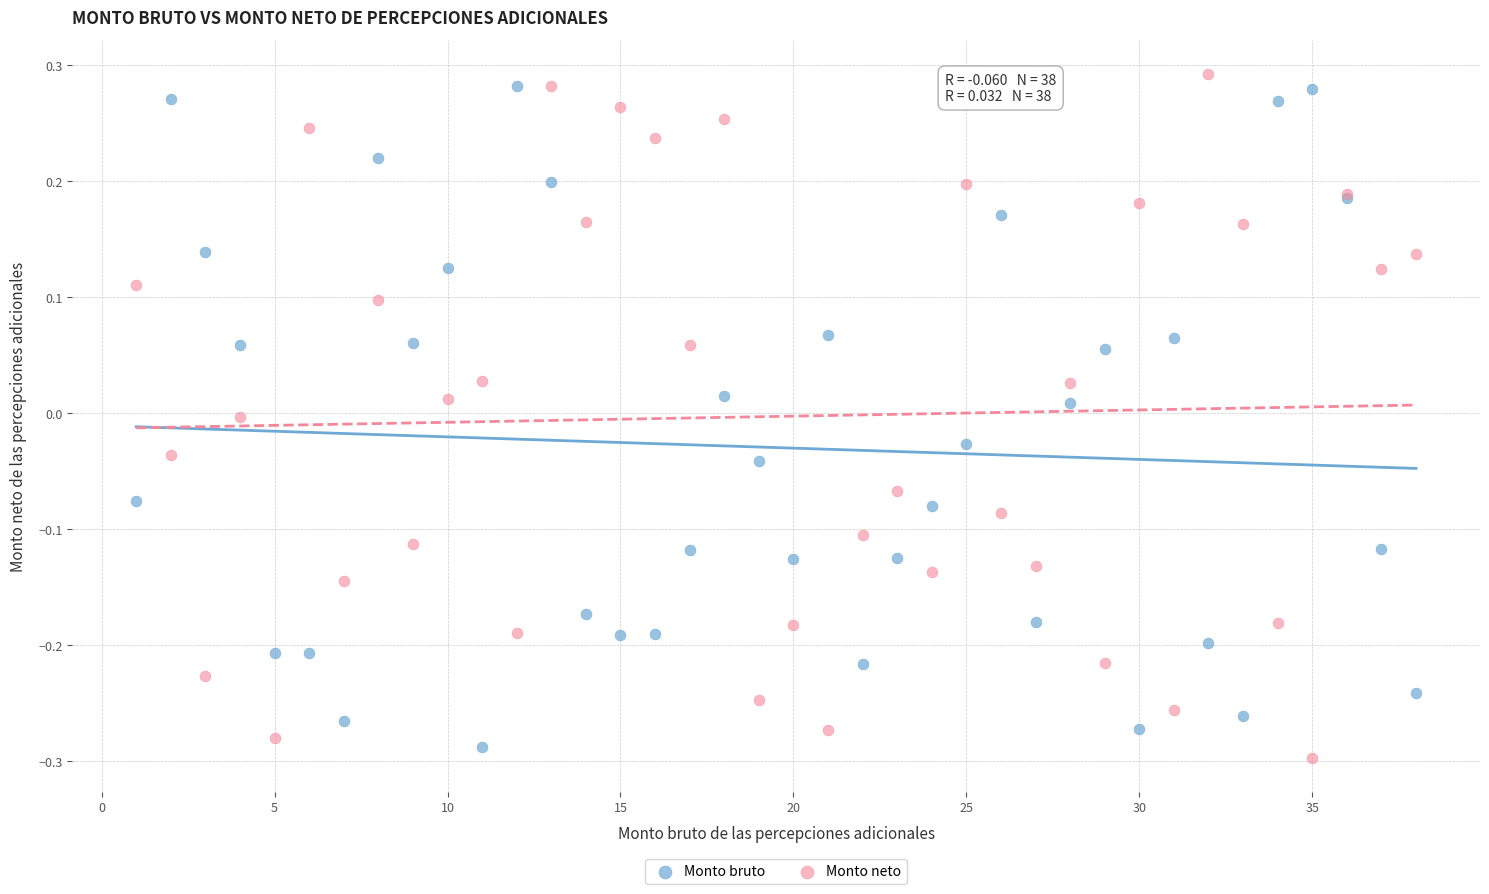

Which series reaches the minimum Y coordinate?

Monto neto